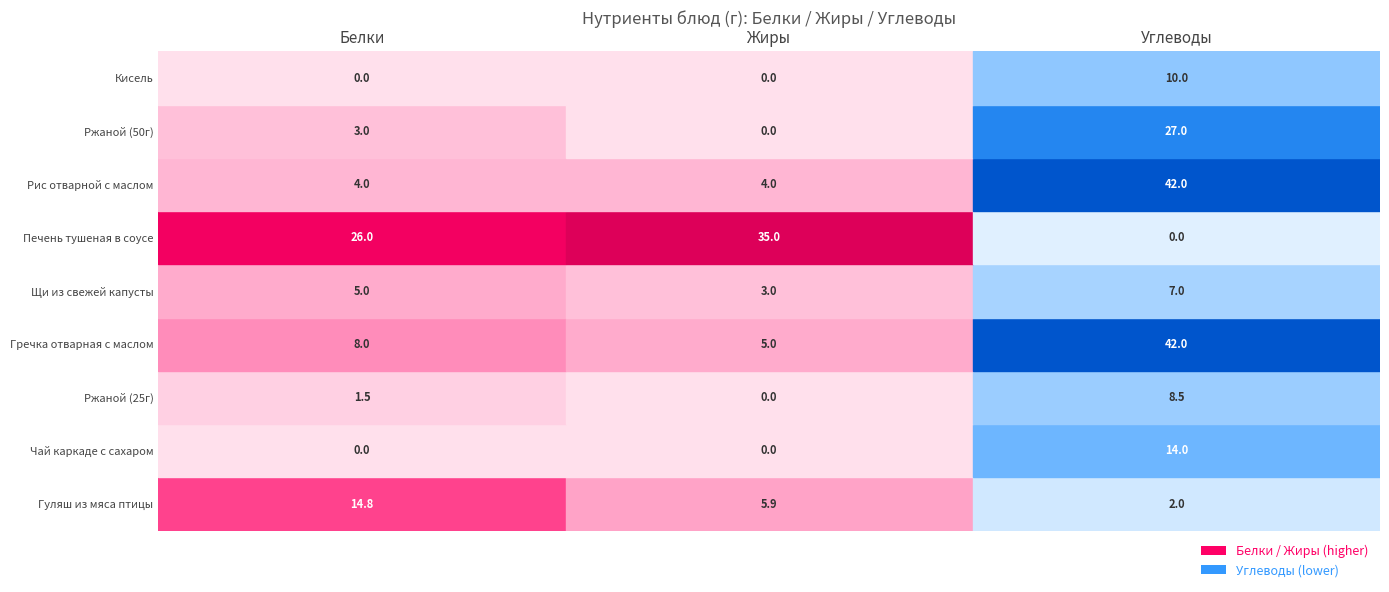

How many series are shown in this chart?

9